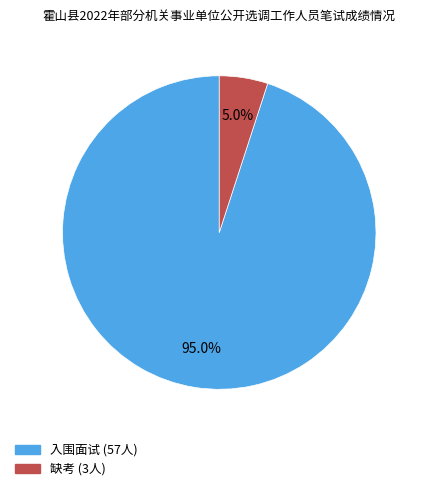

How many segments does this pie chart have?

2